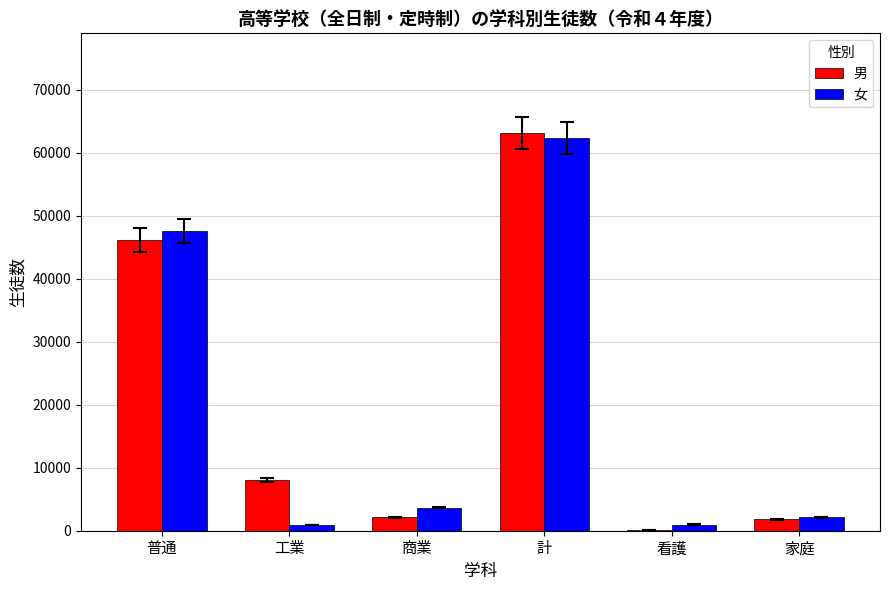

Where is 女 nearest to the value 31611?

普通